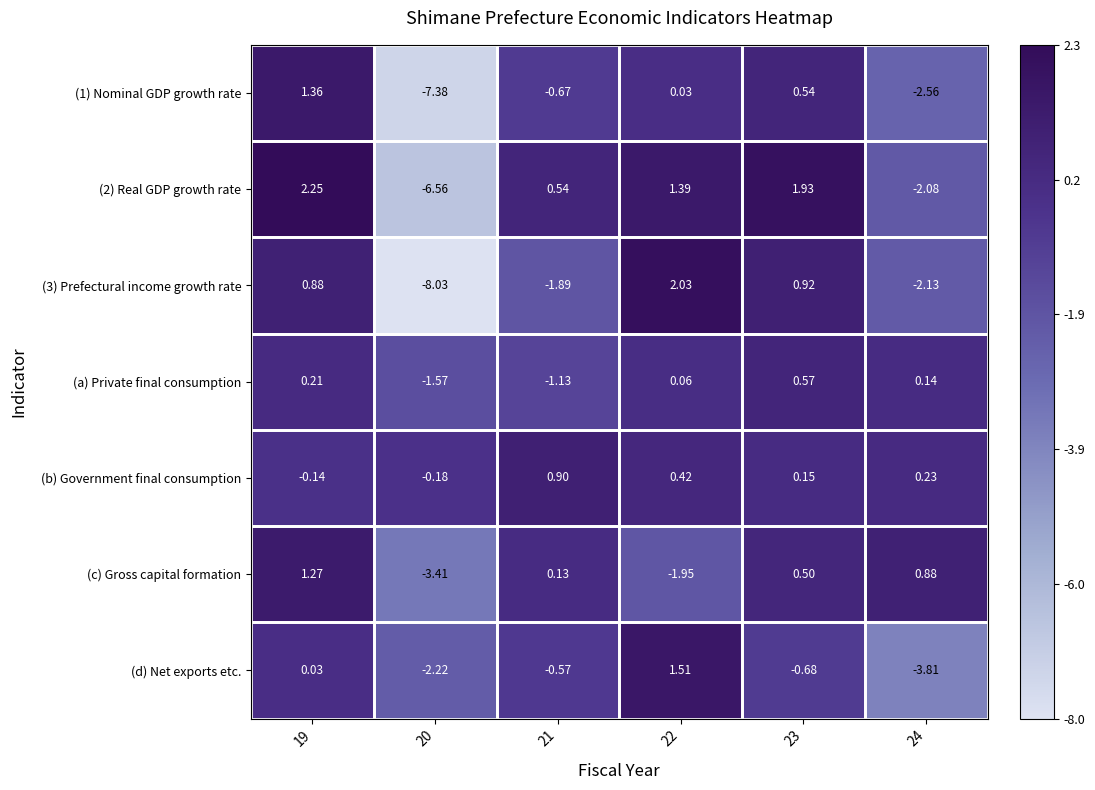

Which category has the highest value across all series?

19